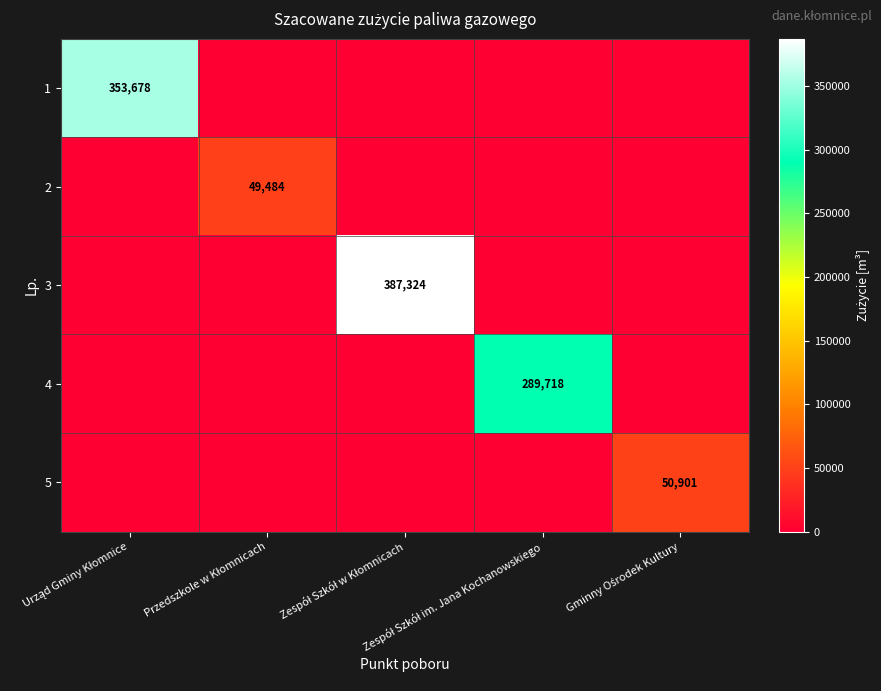

At which category is the sum across all series the highest?

Zespół Szkół w Kłomnicach